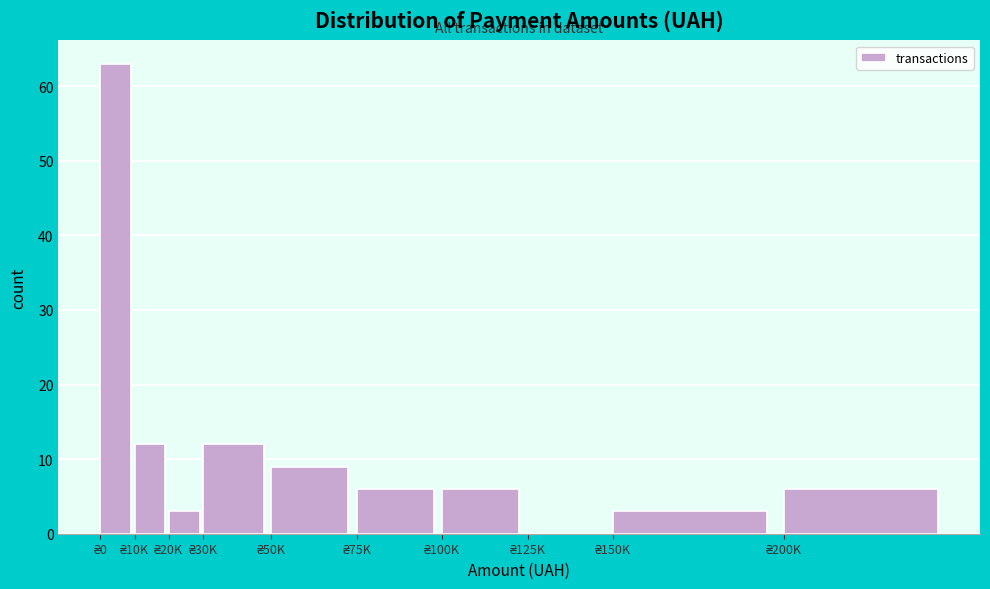

What is the sum of all values?

120